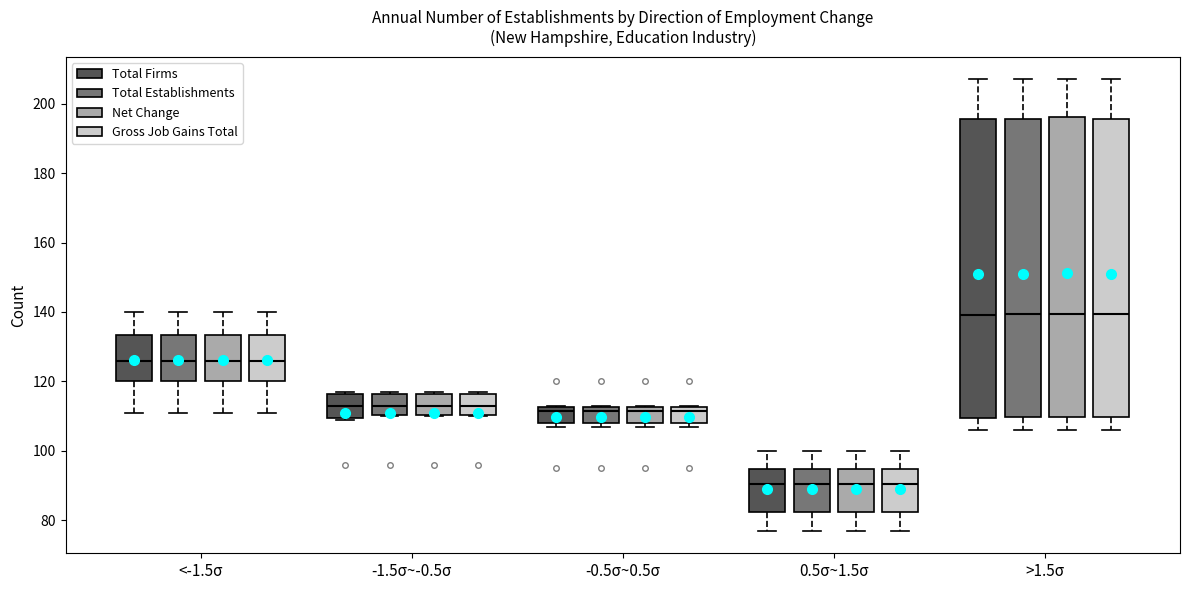

Where does the median line of the box for 0.5σ~1.5σ (Total Establishments) sit on the y-axis? The values are not printed on the chart, so give them approximately, as read against the axis.

90